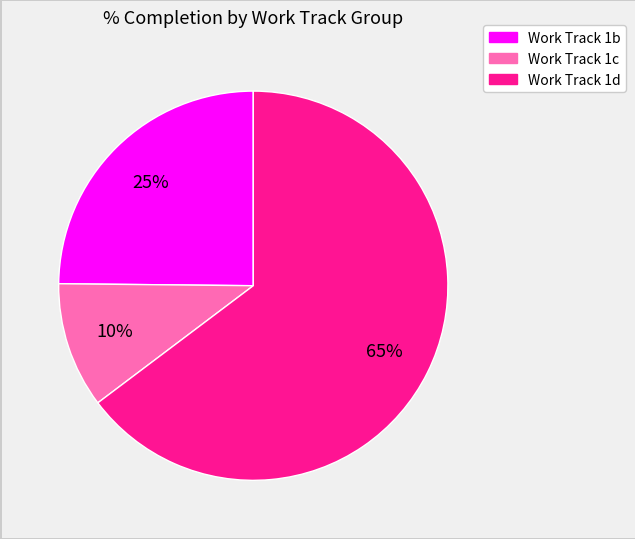

Is there any slice that represents more than half of the pie?

Yes